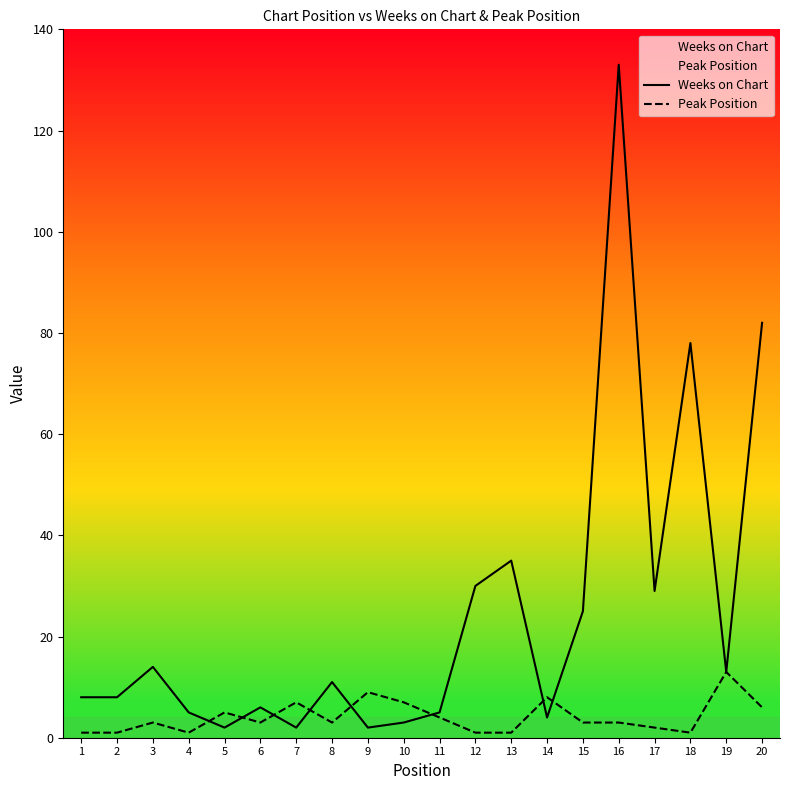

Is this an area chart (filled region under the line)?

No